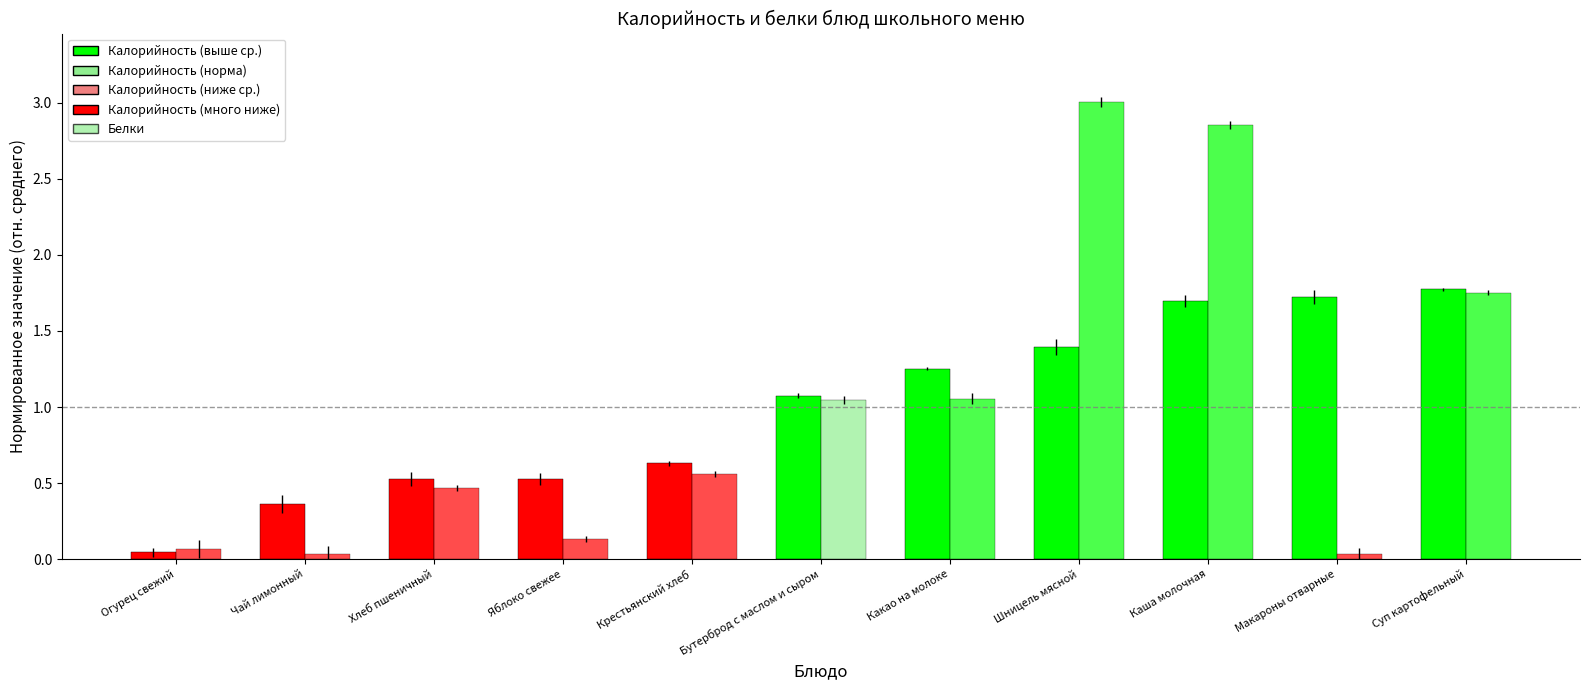

The Калорийность series shows 2.2 at Шницель мясной. True or false?

False